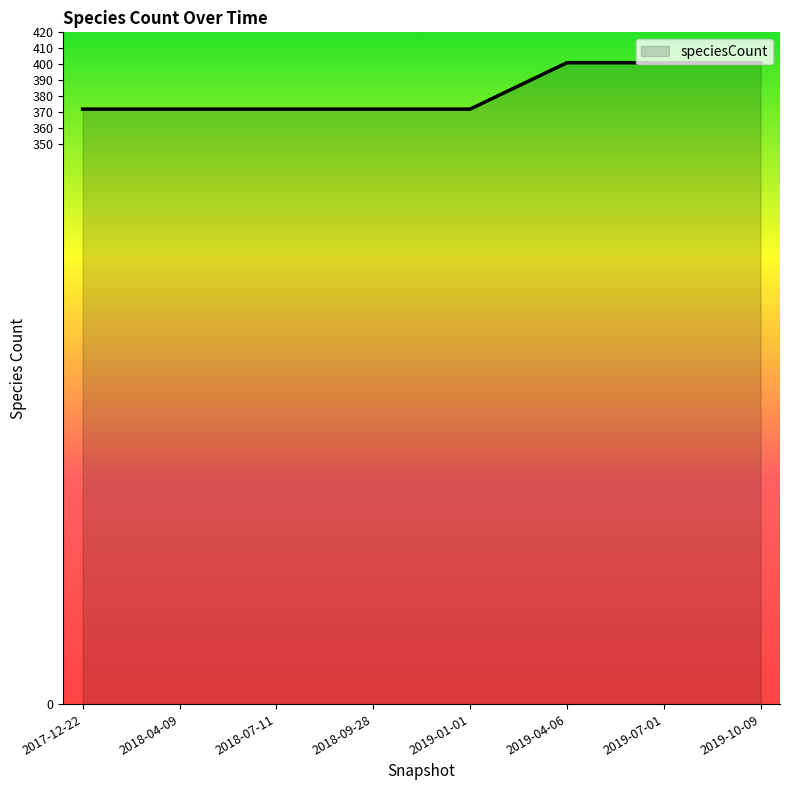

Between 2018-04-09 and 2019-07-01, which is larger?

2019-07-01